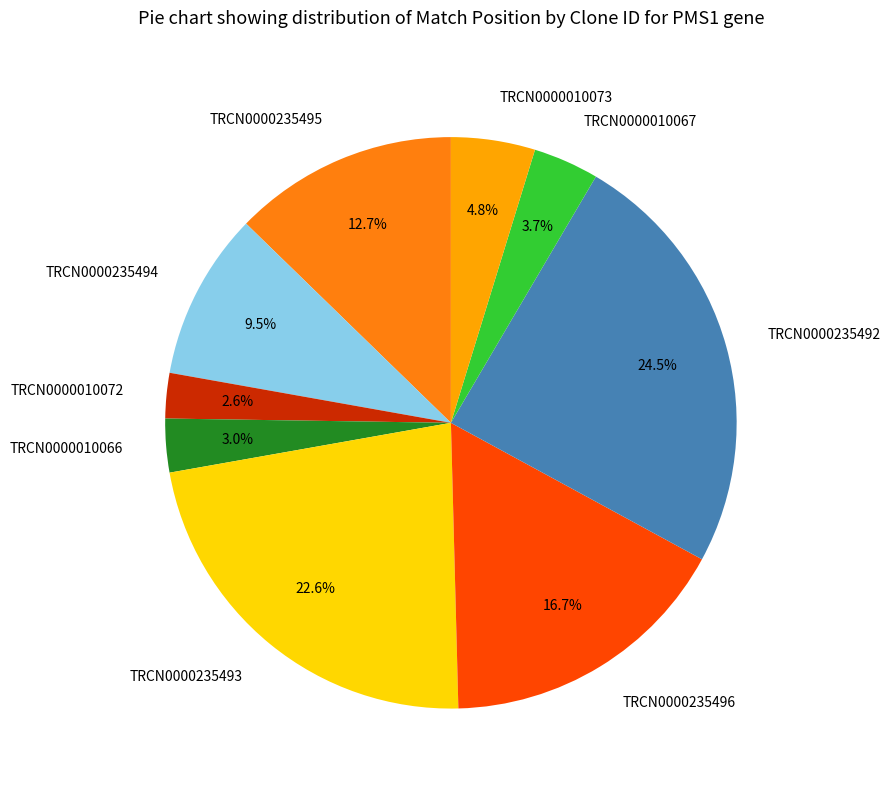

What is the largest slice in the pie chart?

TRCN0000235492